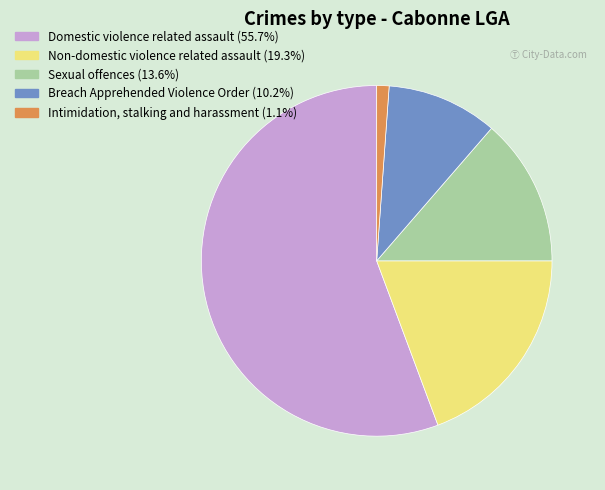

True or false: Intimidation, stalking and harassment accounts for 11% of the total.

False